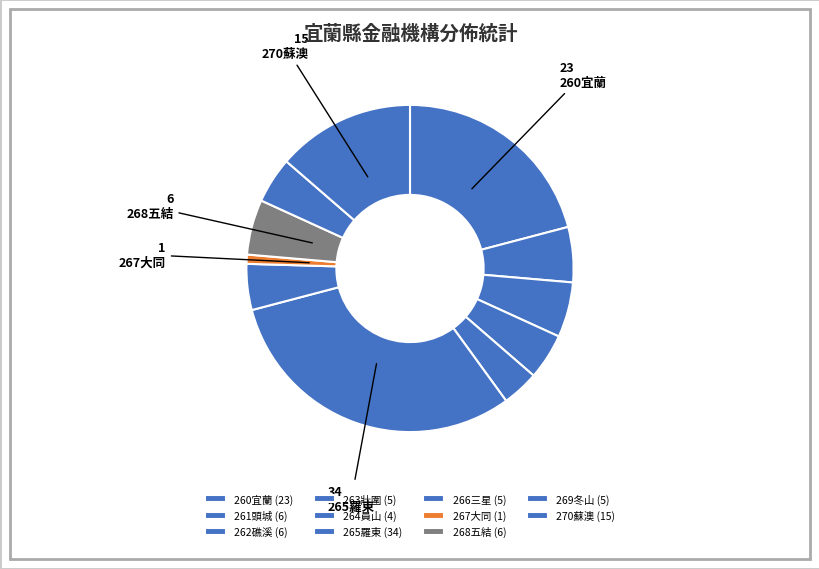

Which slice is the largest?

265羅東